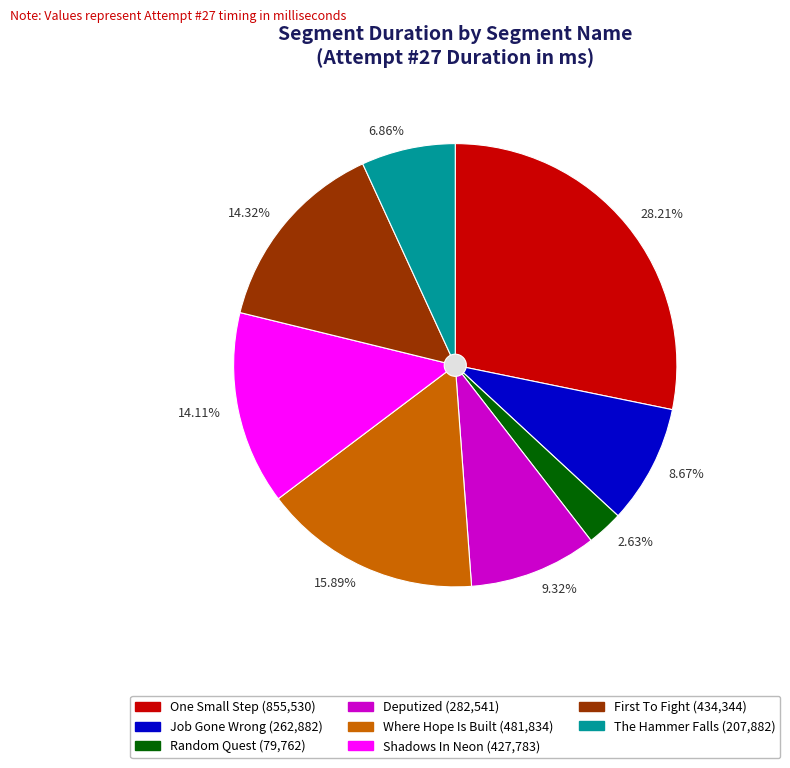

Between One Small Step and Shadows In Neon, which is larger?

One Small Step